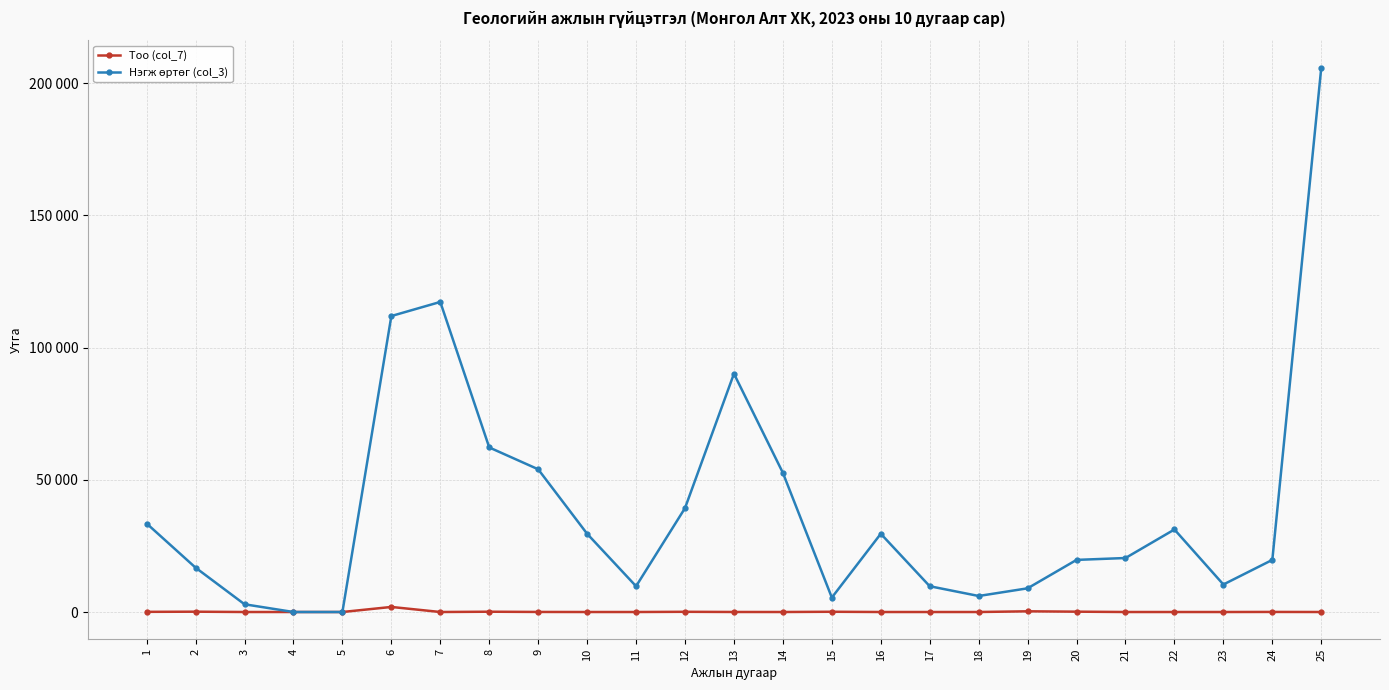

Between 21 and 25, which series saw the biggest shift?

Нэгж өртөг (col_3)